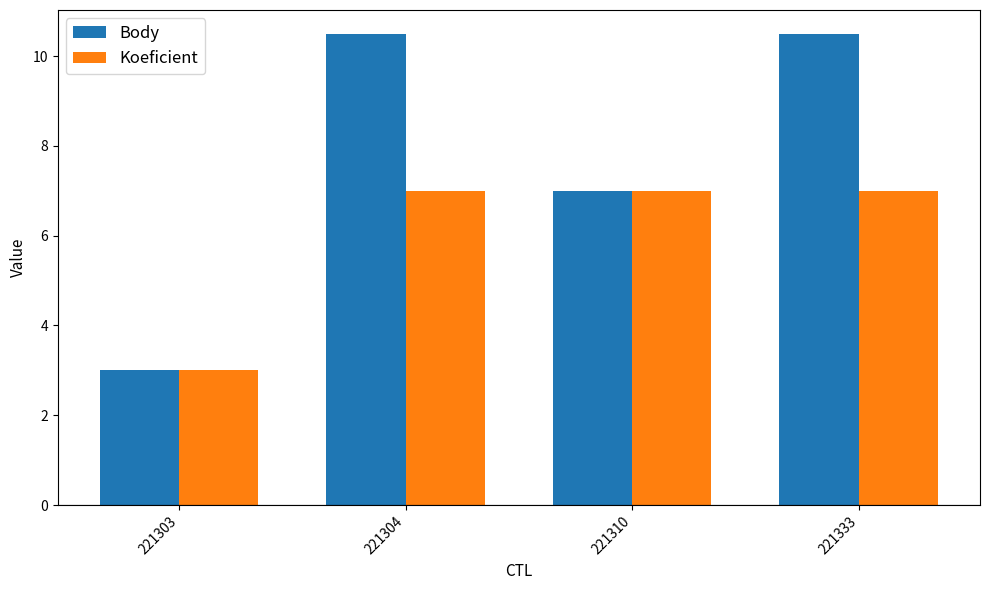

What is the smallest value displayed?

3.0